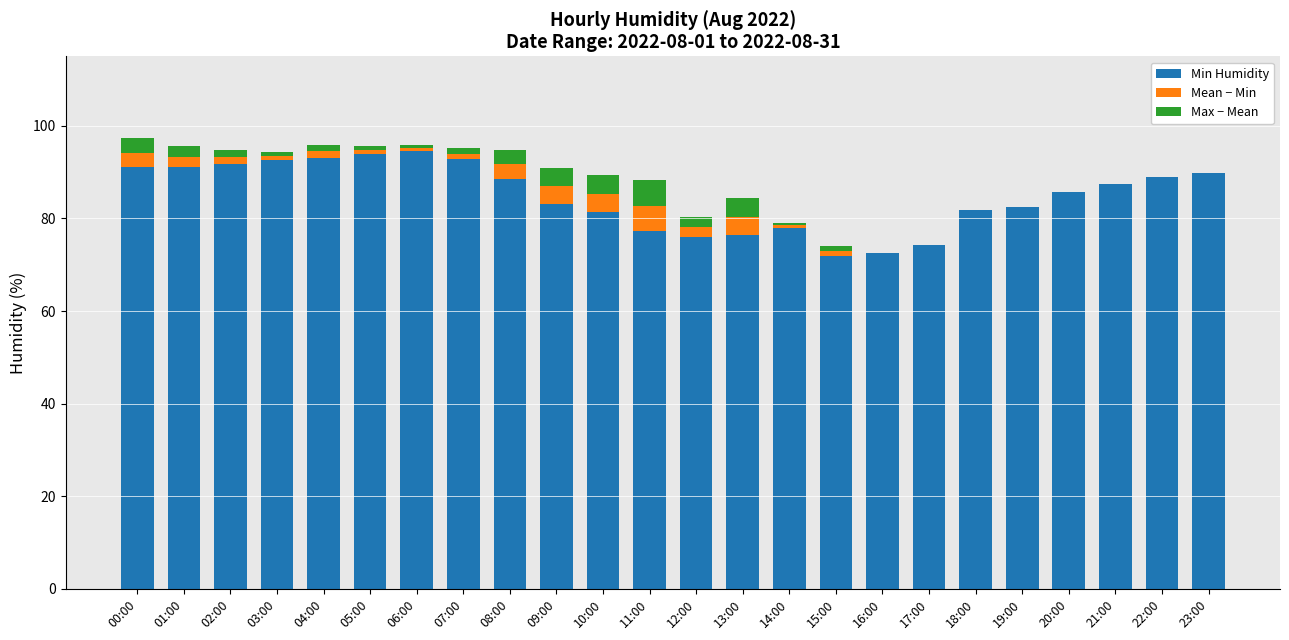

What is the sum of all Min Humidity values?

2036.2